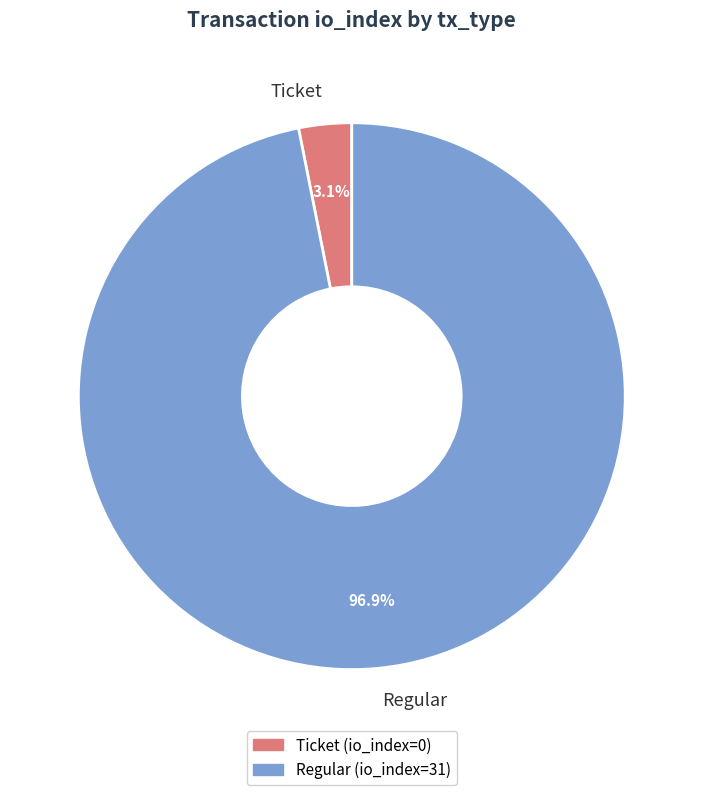

Count the number of slices in the pie.

2